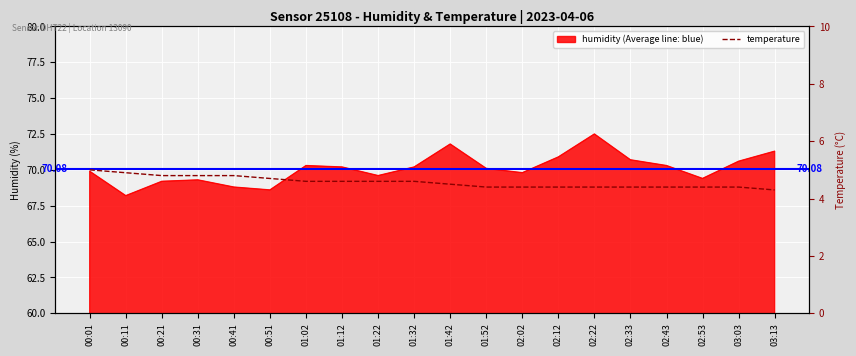

The value of temperature at 01:22 is 7.2. True or false?

False